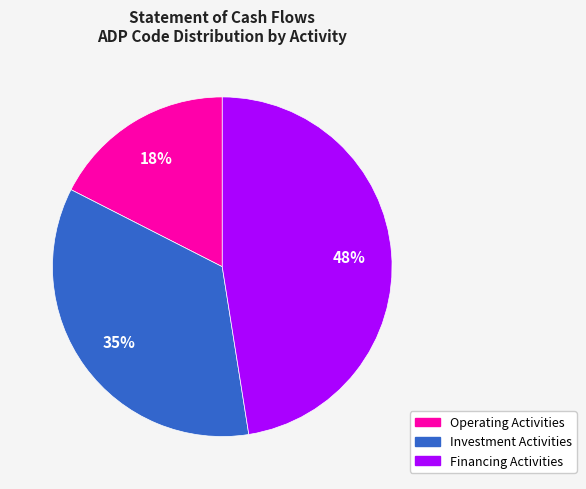

Is there any slice that represents more than half of the pie?

No